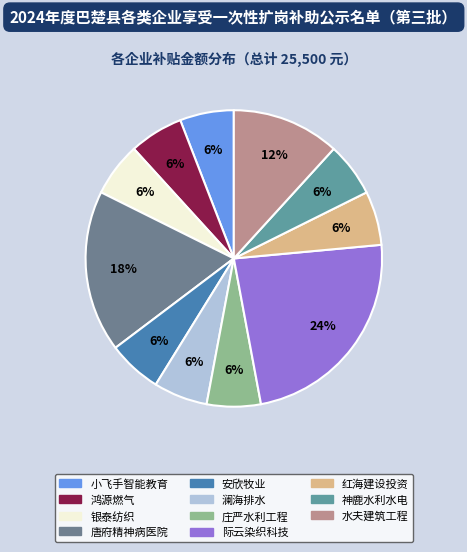

Count the number of slices in the pie.

11